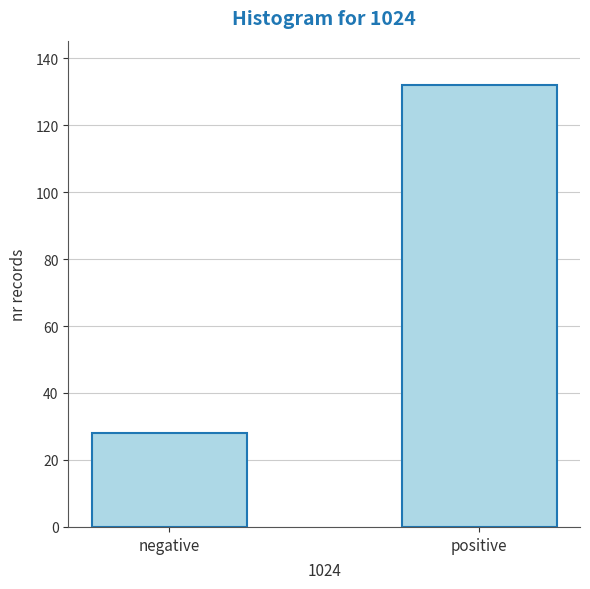

Reading left to right, what are all the values shown in this chart?

28	132